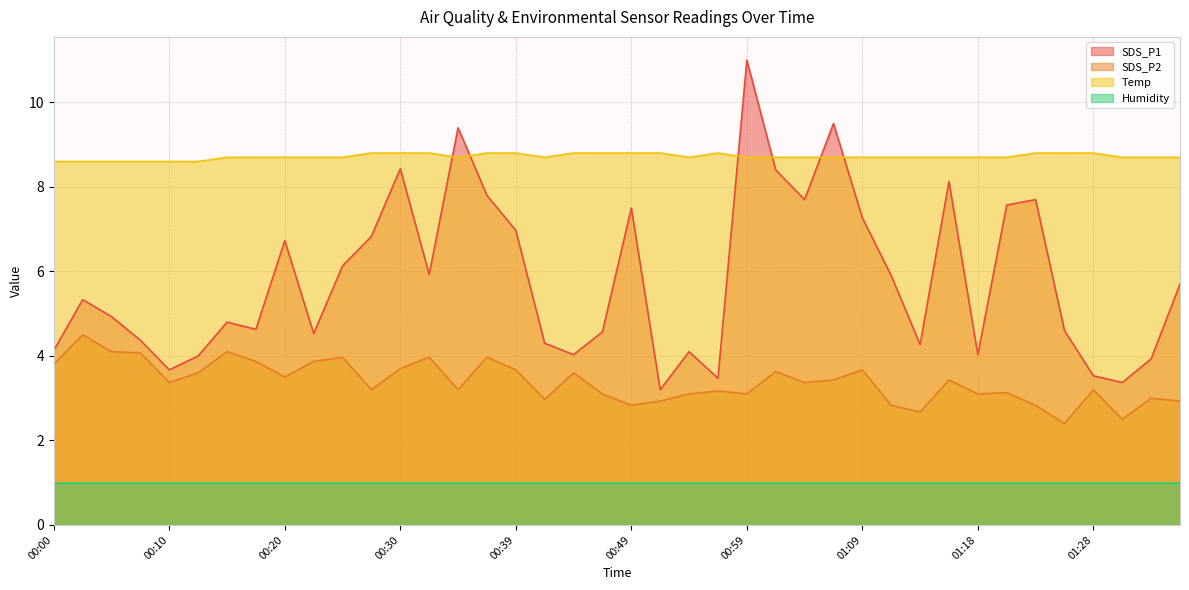

Which has a higher value, 00:15 or 00:05?

00:05